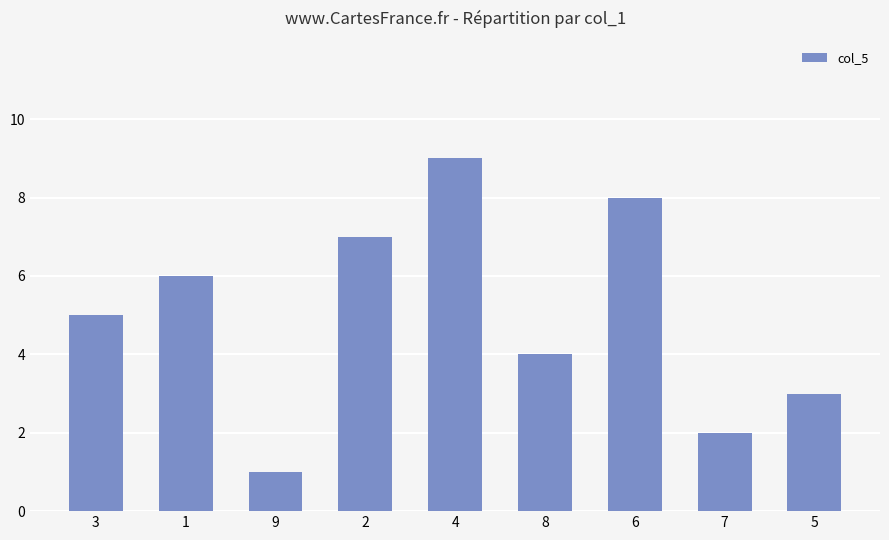

What is the approximate value at 2?

7